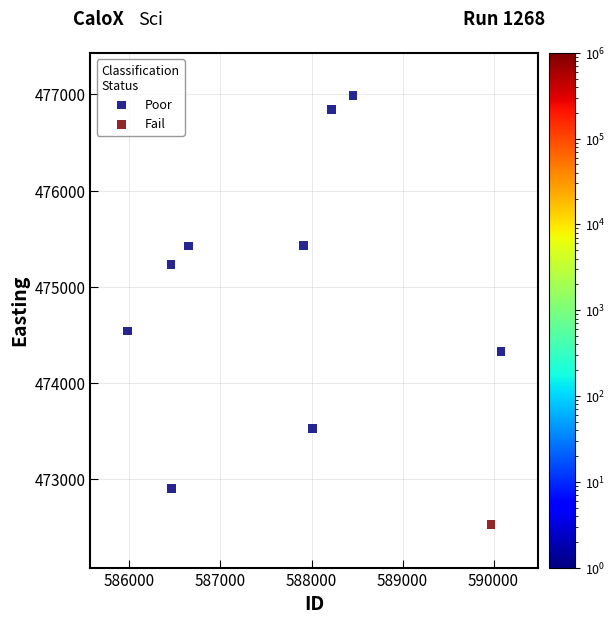

What are all the series names shown in the legend?

Poor, Fail